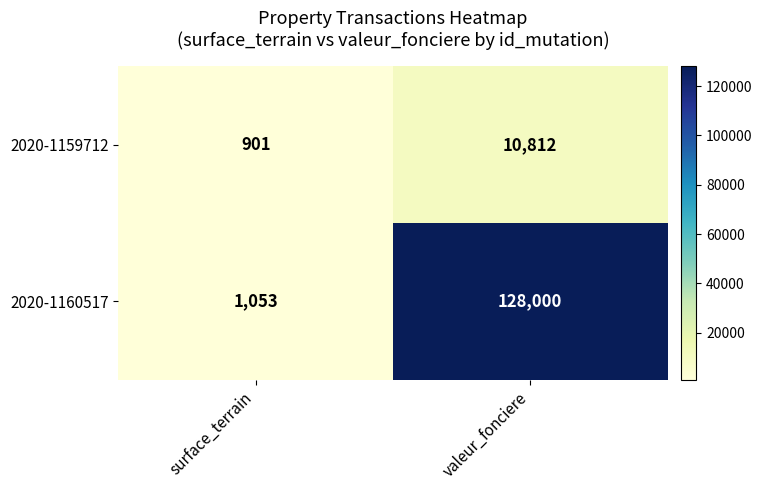

Reading left to right, transcribe all the data shown in this chart.

2020-1159712: surface_terrain=901	valeur_fonciere=10812
2020-1160517: surface_terrain=1053	valeur_fonciere=128000